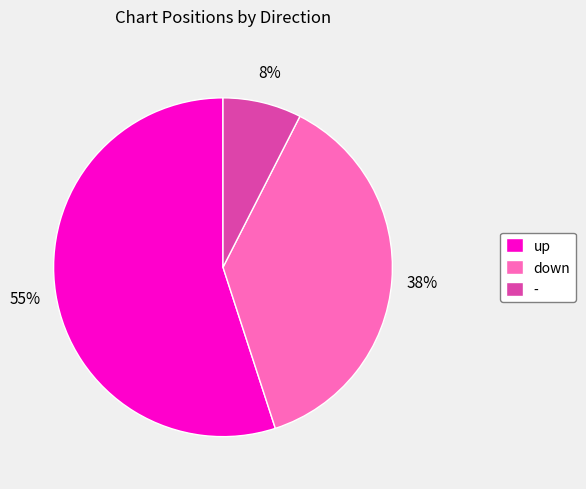

Rank the categories by value from lowest to highest.

-, down, up